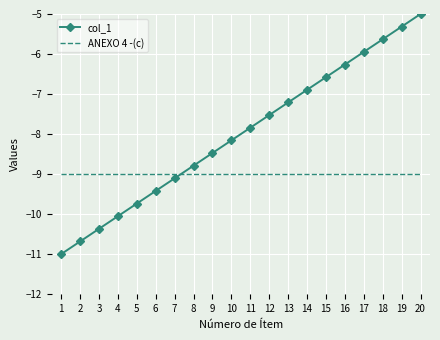

What is the minimum value shown in the chart?

-11.0